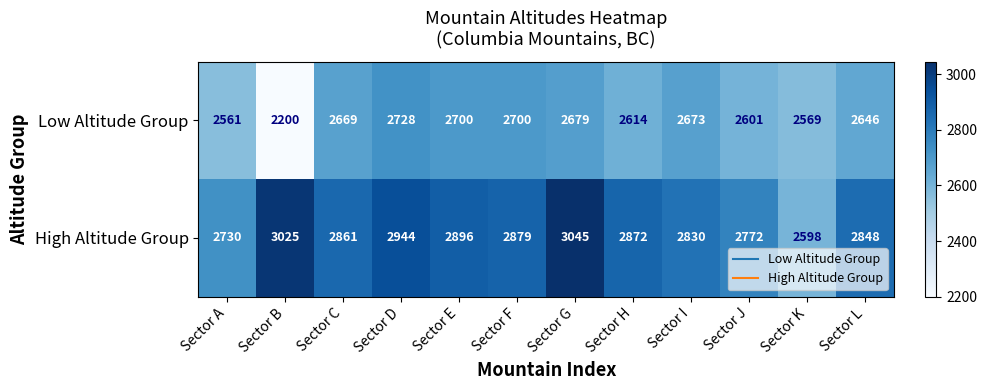

At Sector H, list the series in order from largest to smallest.

High Altitude Group, Low Altitude Group